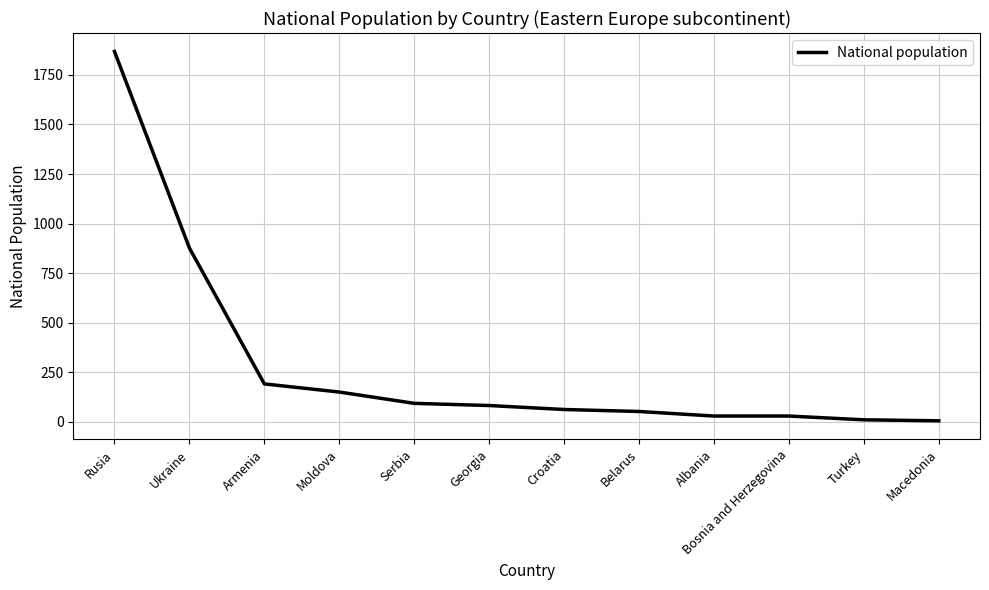

Between Belarus and Turkey, which is larger?

Belarus